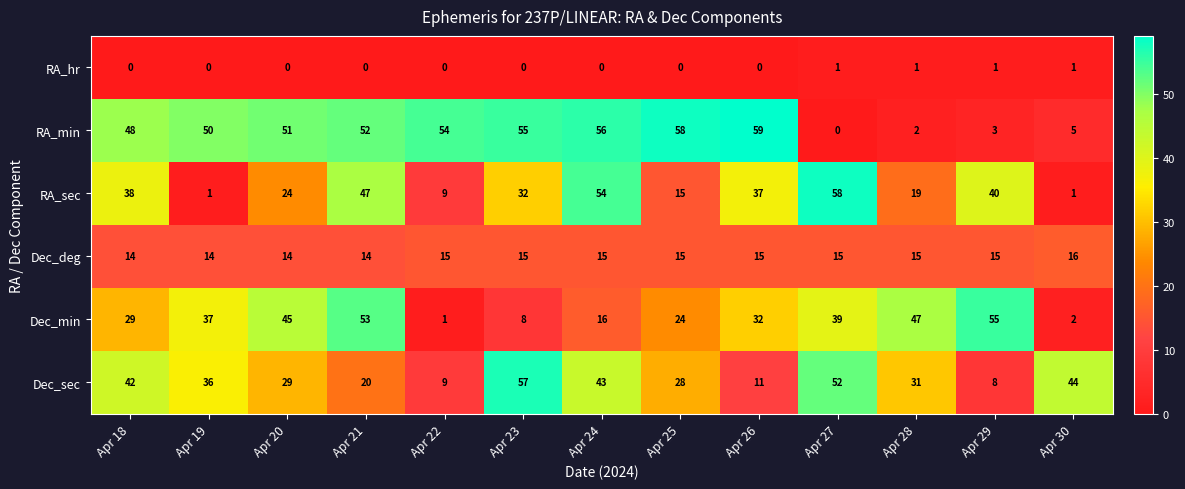

What is the difference between the second highest and minimum values in the RA_sec series?

53